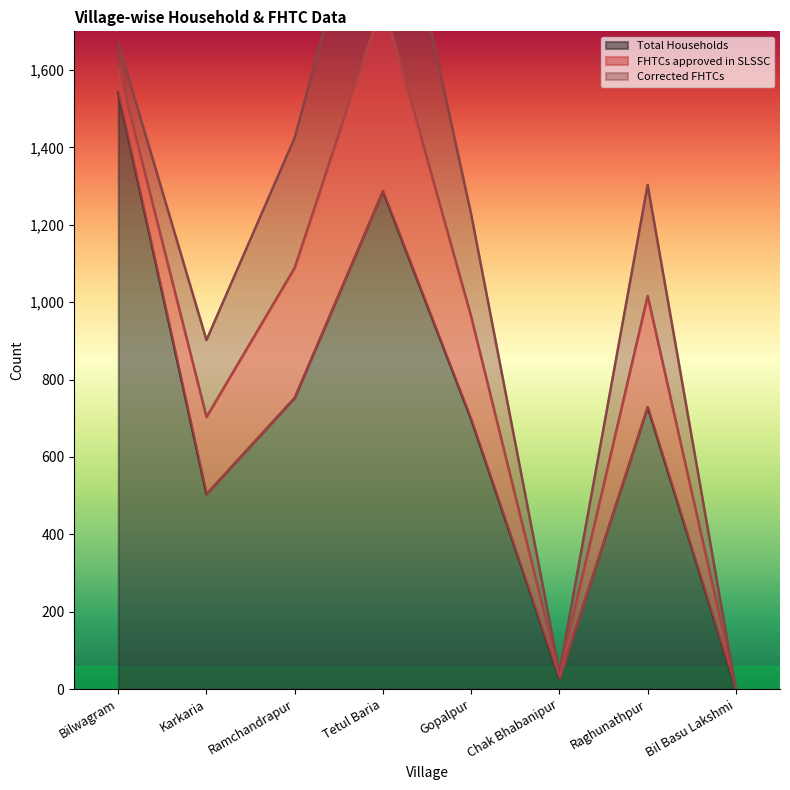

What is the difference between the maximum and second lowest values in the Total Households series?

1515